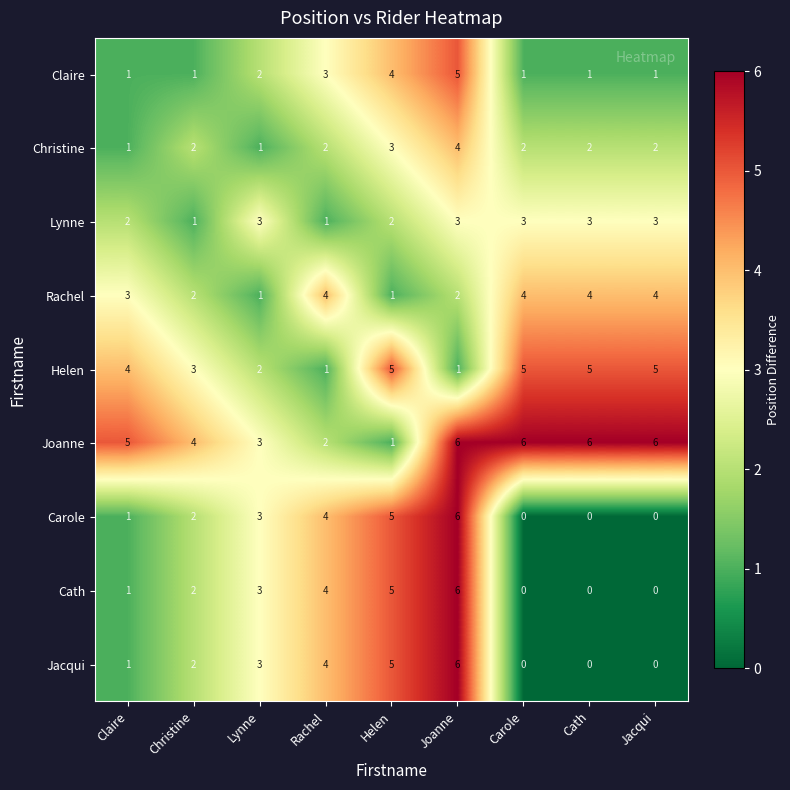

What is the difference between the highest and lowest values at Jacqui?

6